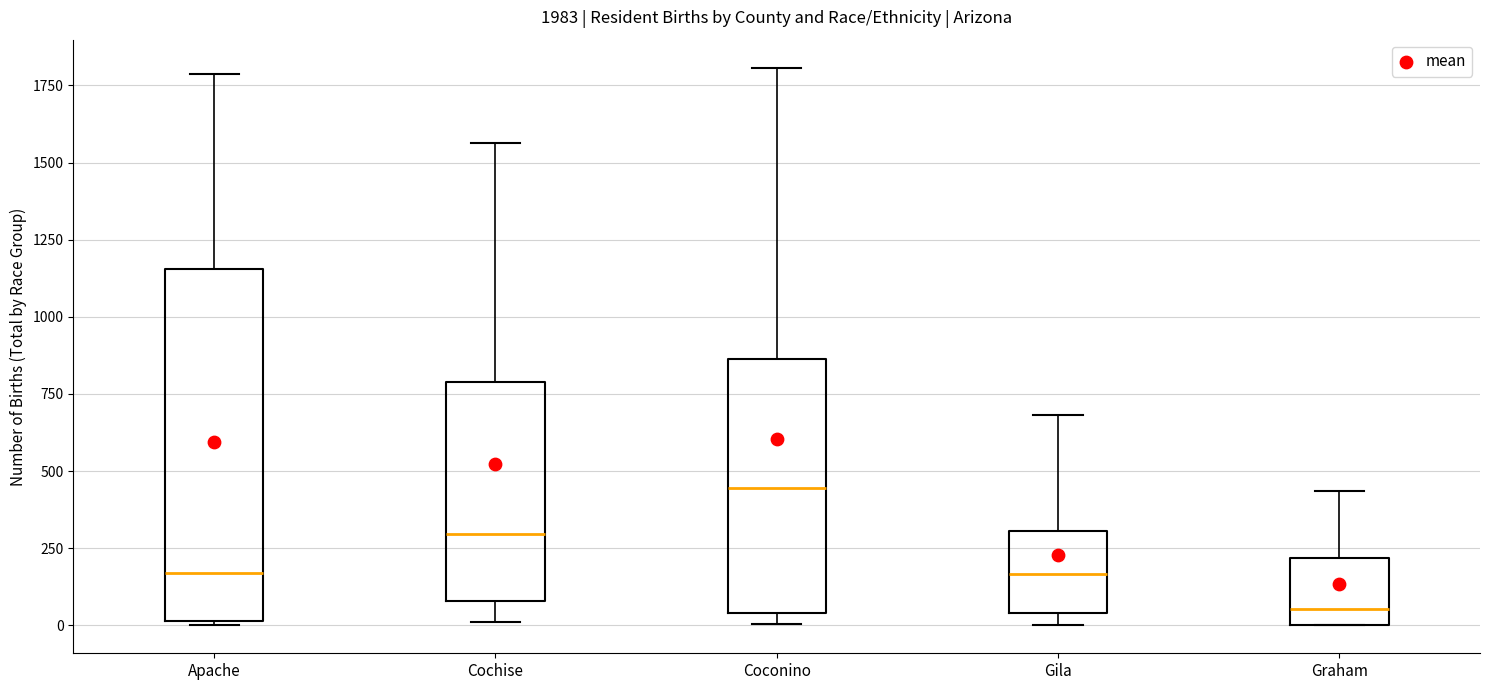

Which box's median line is the lowest?

Graham